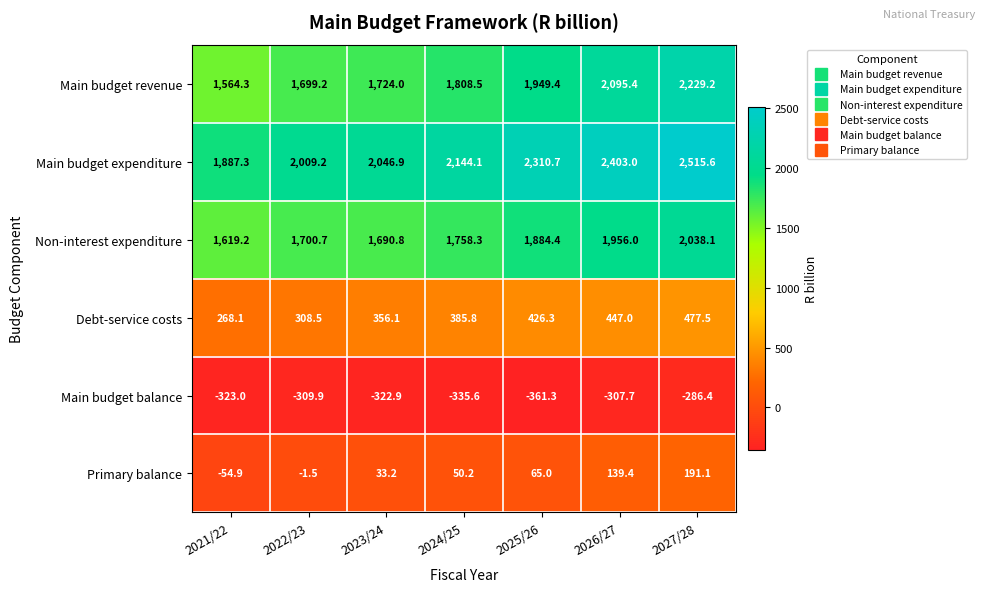

What value does the Main budget expenditure series have at 2024/25?

2144.1